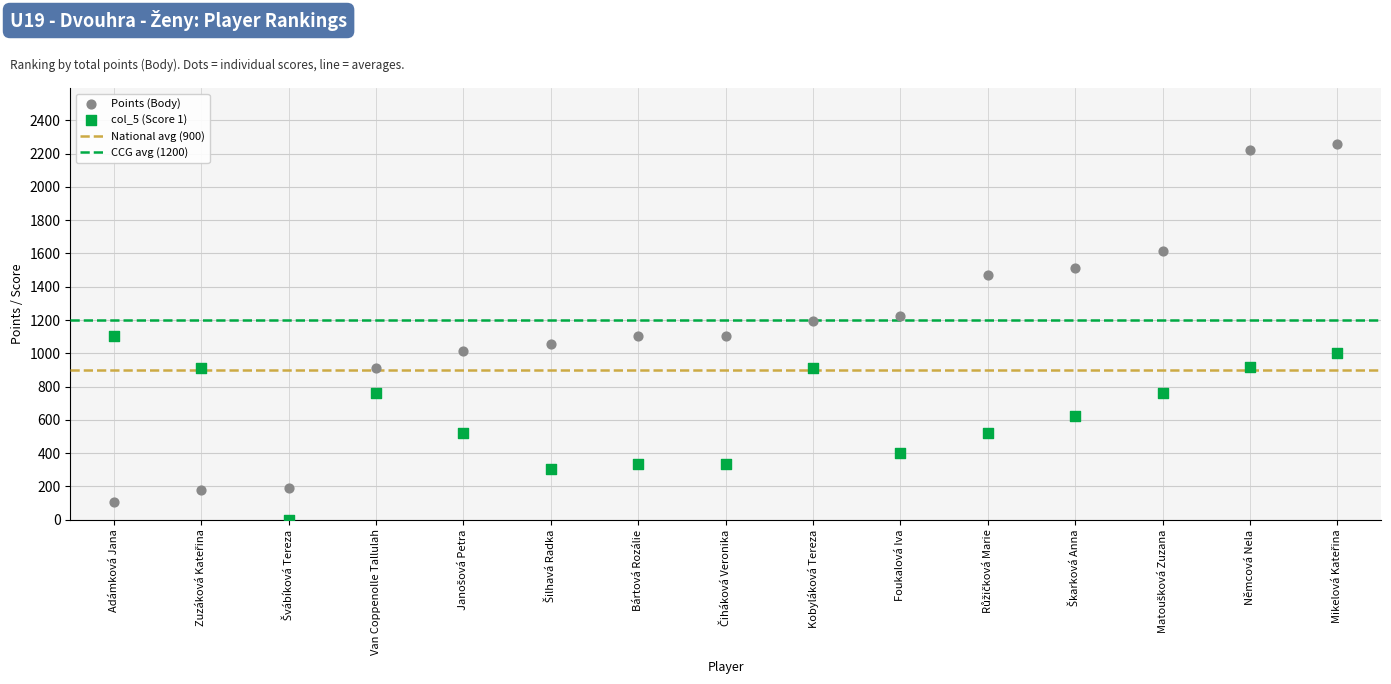

Which series contains the lowest Y value?

col_5 (Score 1)